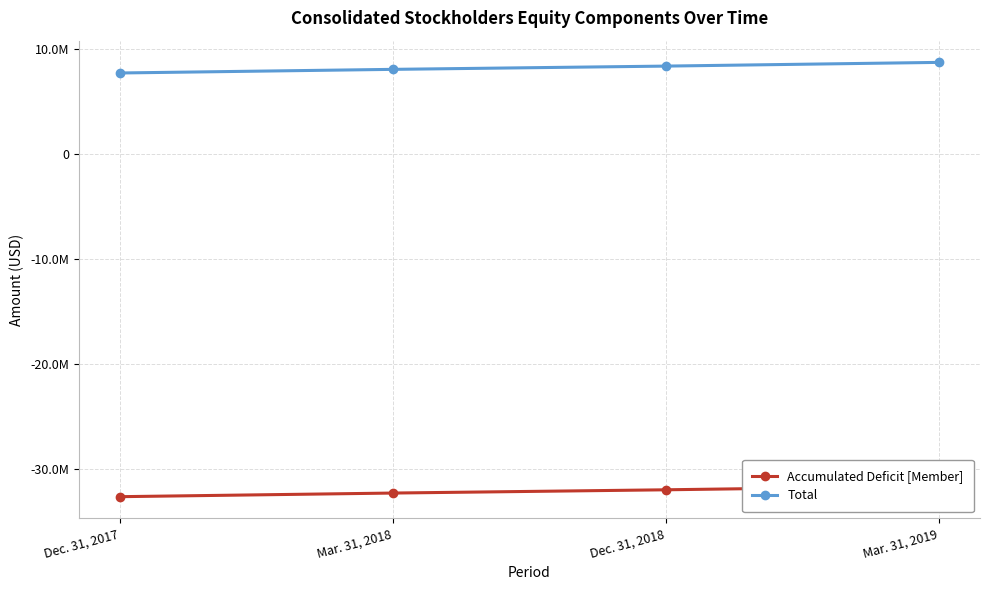

How many data points does each series have?

4